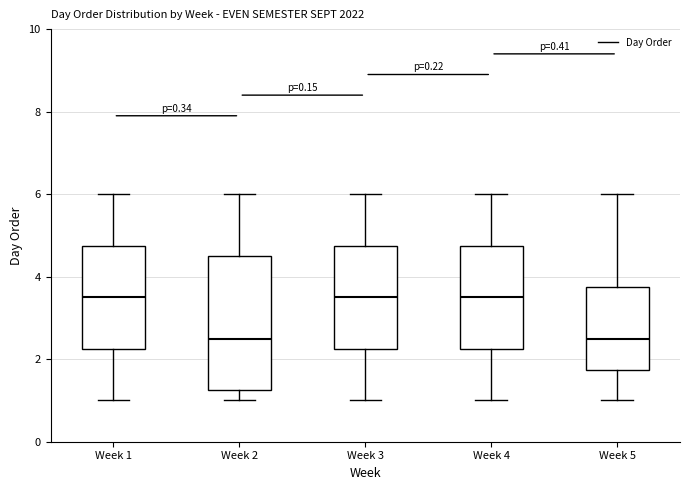

Reading left to right, transcribe this box plot: for each box, give where its median line is, the range the box spans, and where its two whiskers end, as read against the y-axis. The values are not printed on the chart, so give them approximately, as read against the axis.

Week 1: median 3.6, box 2.2 to 4.8, whiskers 1.0 to 6.0
Week 2: median 2.6, box 1.2 to 4.6, whiskers 1.0 to 6.0
Week 3: median 3.6, box 2.2 to 4.8, whiskers 1.0 to 6.0
Week 4: median 3.6, box 2.2 to 4.8, whiskers 1.0 to 6.0
Week 5: median 2.6, box 1.8 to 3.8, whiskers 1.0 to 6.0